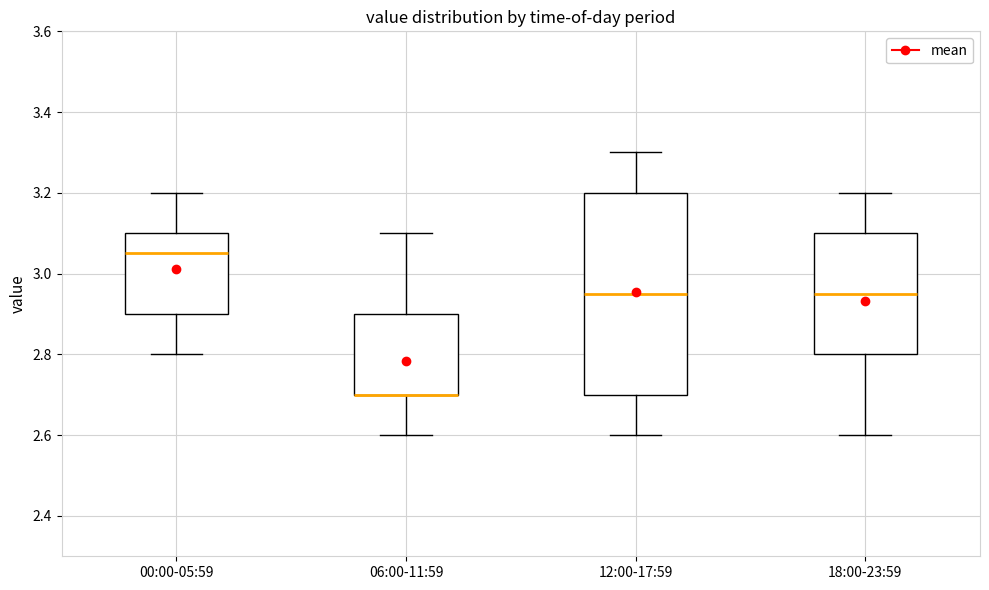

Comparing the boxes themselves (not the whiskers), which one is the tallest?

12:00-17:59